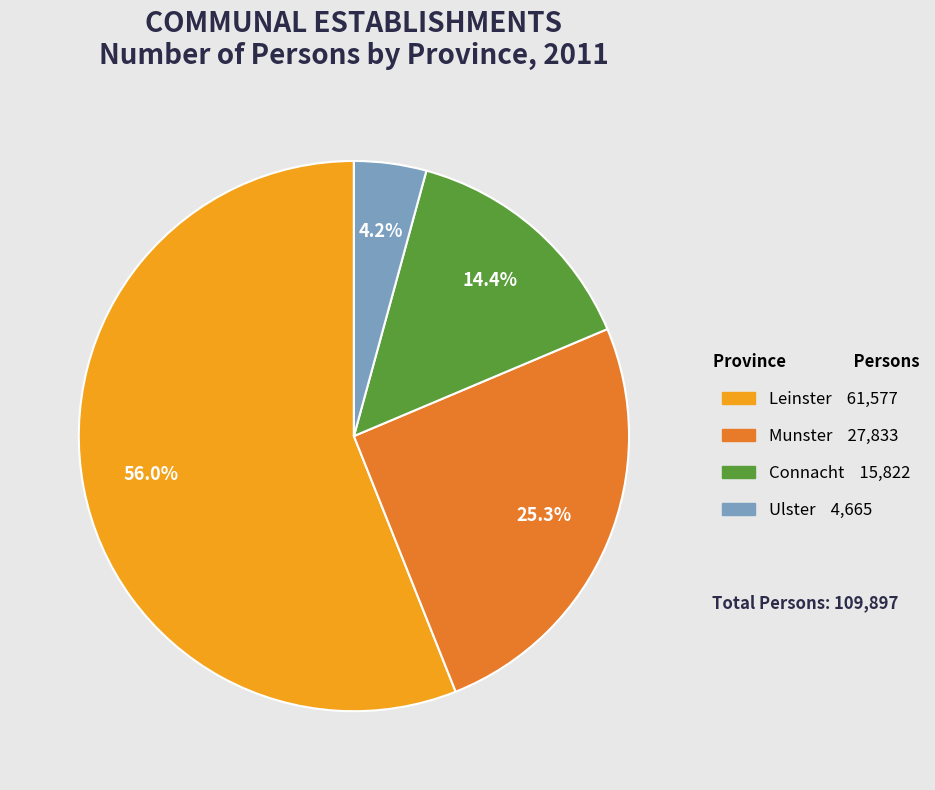

The Leinster slice represents 56% of the pie. True or false?

True